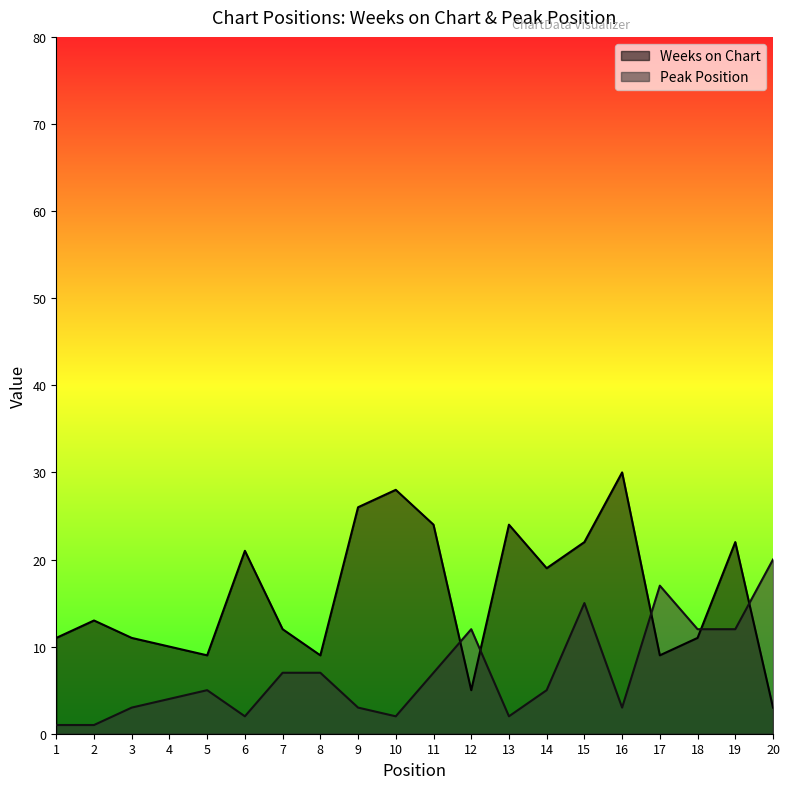

Which has a higher value, 1 or 2?

2